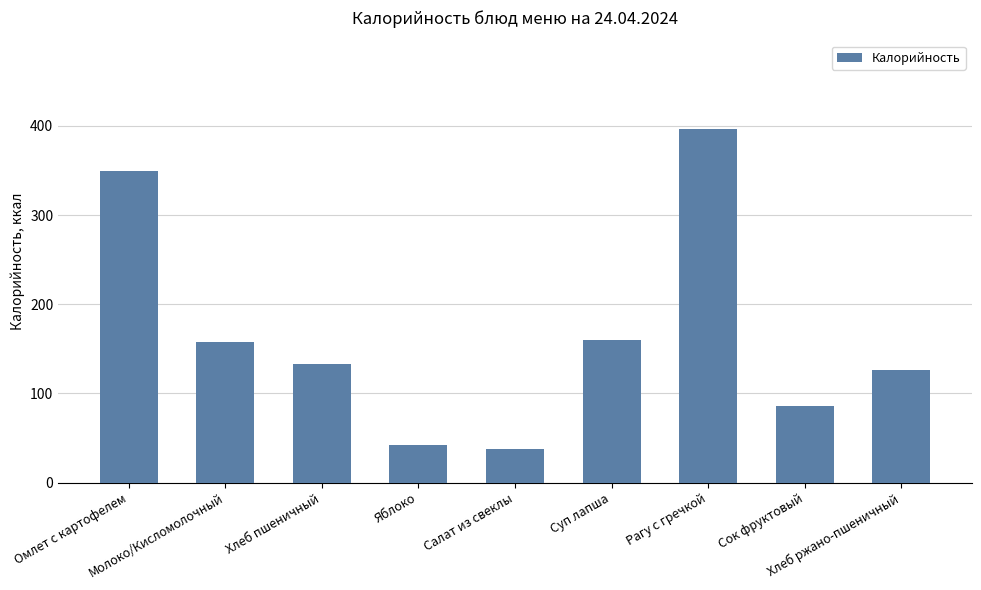

Reading left to right, transcribe all the data shown in this chart.

349.9	158.0	133.2	42.1	37.4	160.0	396.7	86.4	126.7